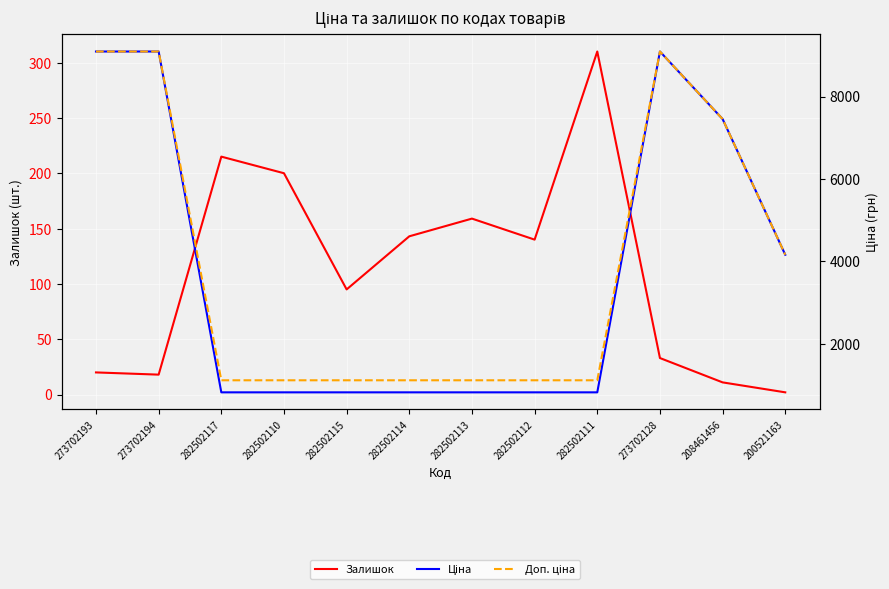

What position from the left is 200521163?

12